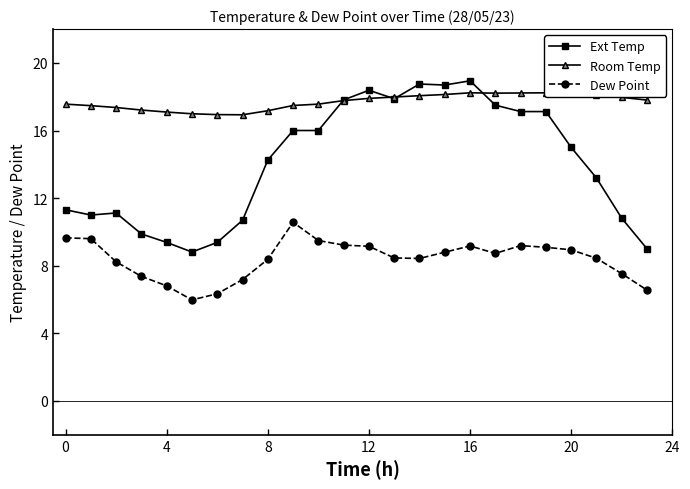

Which series has the largest range (max minus min)?

Ext Temp